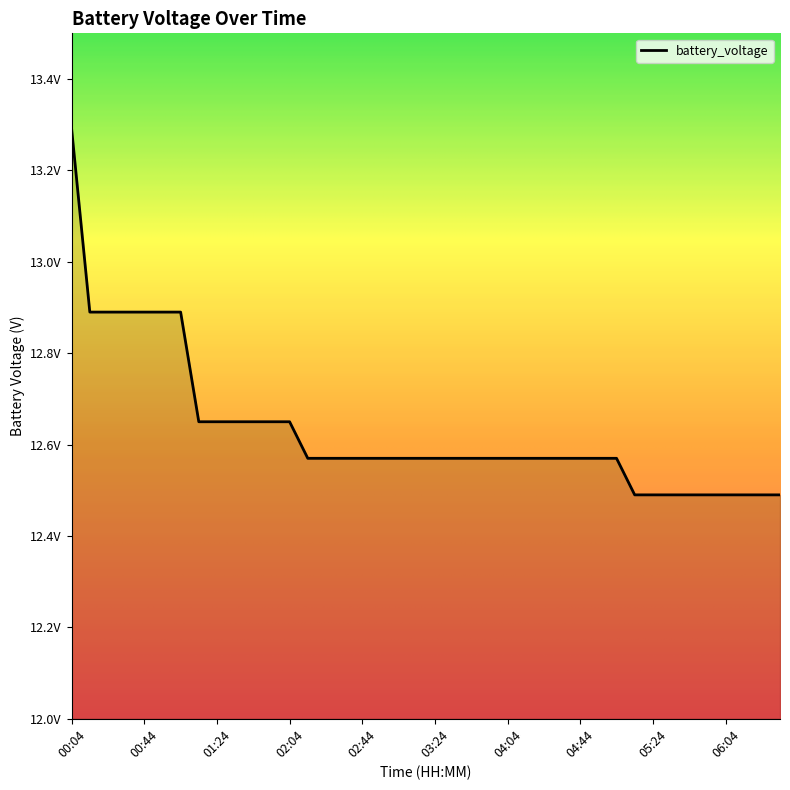

How many values are between 12 and 13?

39